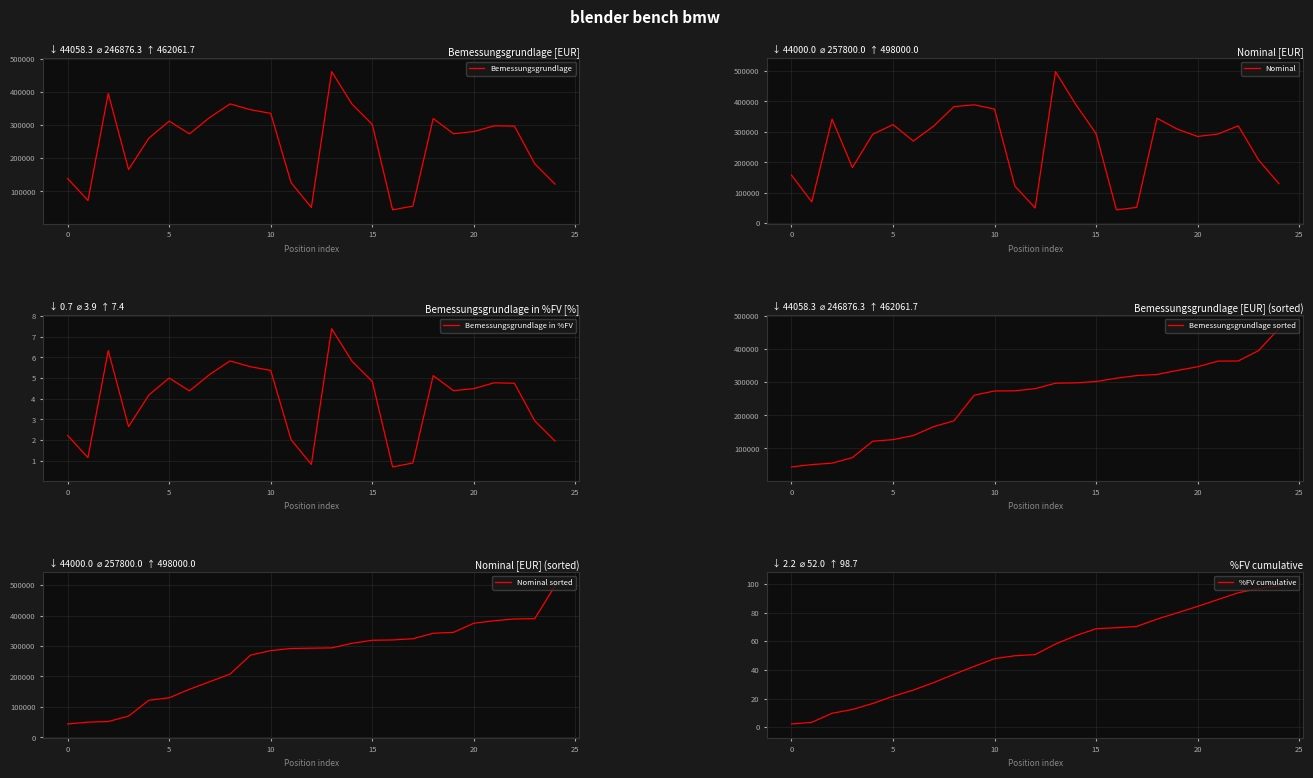

What value does the Bemessungsgrundlage sorted series have at 0?

44058.3